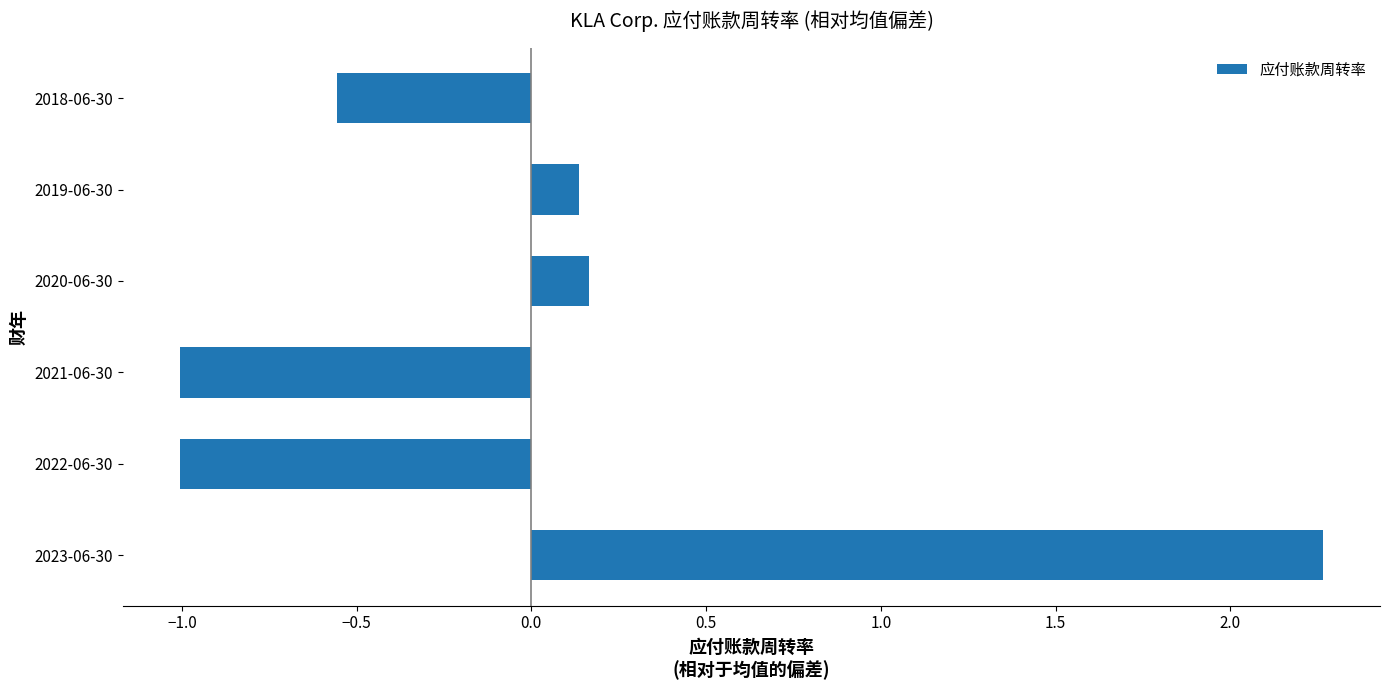

Which label corresponds to the largest value in the chart?

2023-06-30